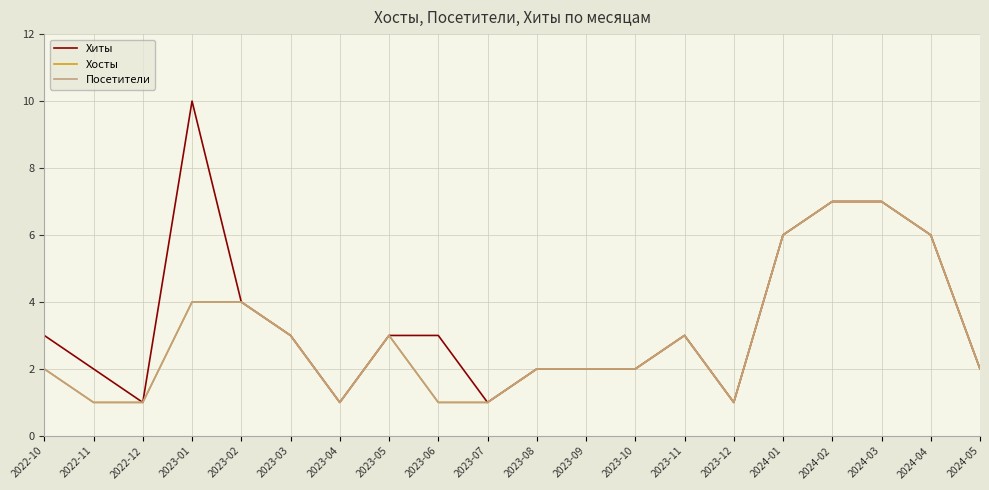

Does the chart display data point markers on the line(s)?

No